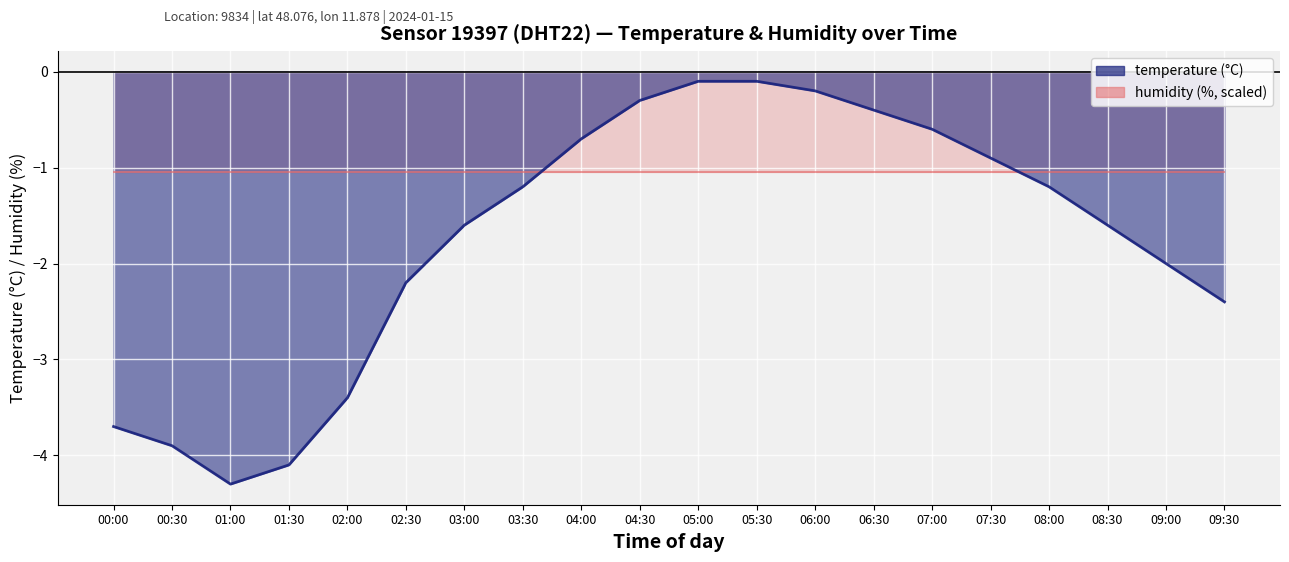

List the labels in order of value, largest first.

05:00, 05:30, 06:00, 04:30, 06:30, 07:00, 04:00, 07:30, 03:30, 08:00, 03:00, 08:30, 09:00, 02:30, 09:30, 02:00, 00:00, 00:30, 01:30, 01:00